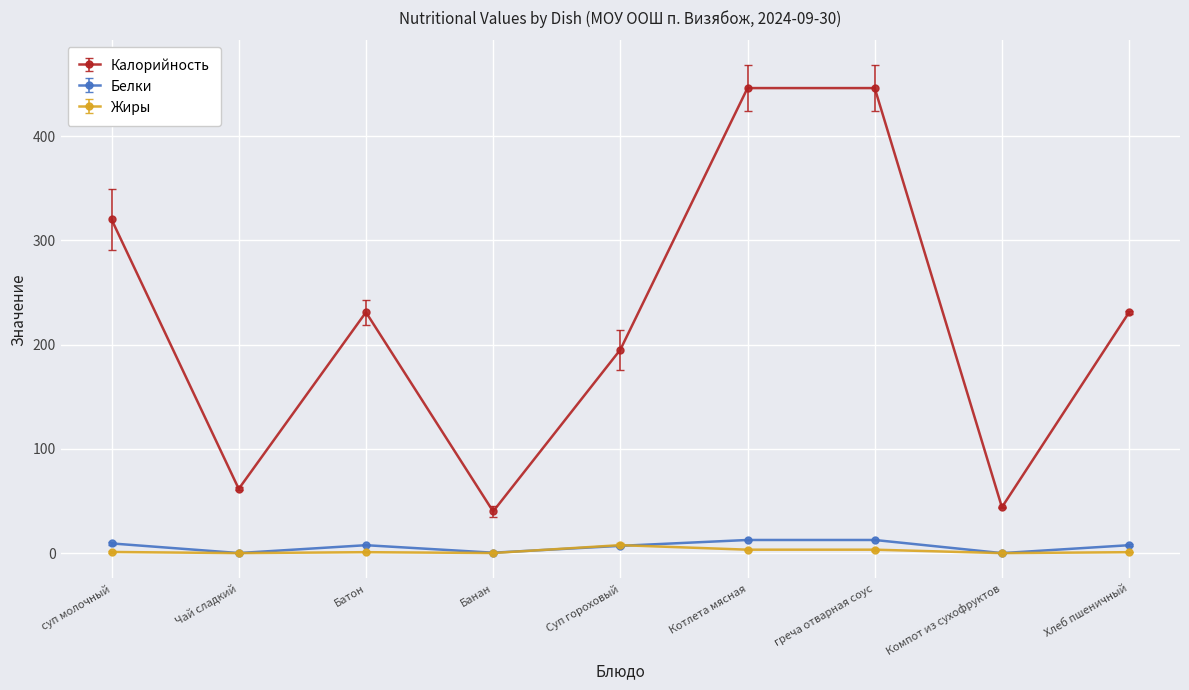

Reading right to left, list all the values displayed in this chart.

Калорийность: Хлеб пшеничный=231.0	Компот из сухофруктов=44.0	греча отварная соус=446.0	Котлета мясная=446.0	Суп гороховый=195.1	Банан=40.0	Батон=231.0	Чай сладкий=61.6	суп молочный=320.0
Белки: Хлеб пшеничный=7.6	Компот из сухофруктов=0.0	греча отварная соус=12.6	Котлета мясная=12.6	Суп гороховый=7.0	Банан=0.4	Батон=7.6	Чай сладкий=0.1	суп молочный=9.3
Жиры: Хлеб пшеничный=0.9	Компот из сухофруктов=0.0	греча отварная соус=3.3	Котлета мясная=3.3	Суп гороховый=7.7	Банан=0.1	Батон=0.9	Чай сладкий=0.0	суп молочный=1.1